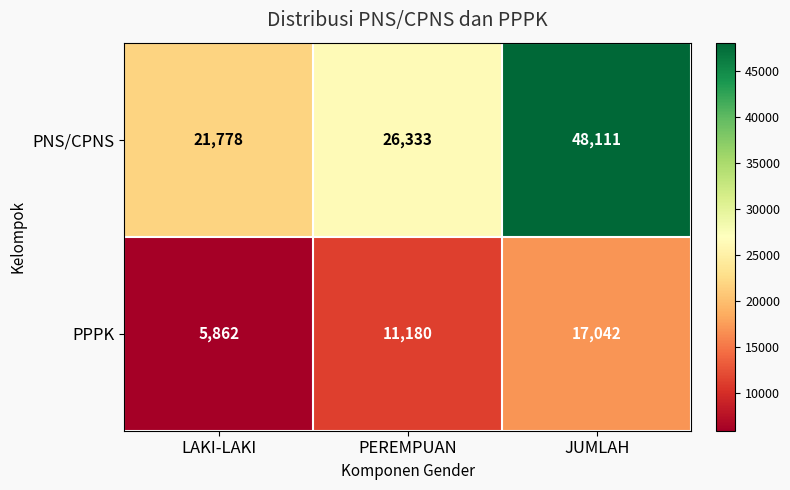

True or false: PPPK has a value of 11180 at PEREMPUAN.

True